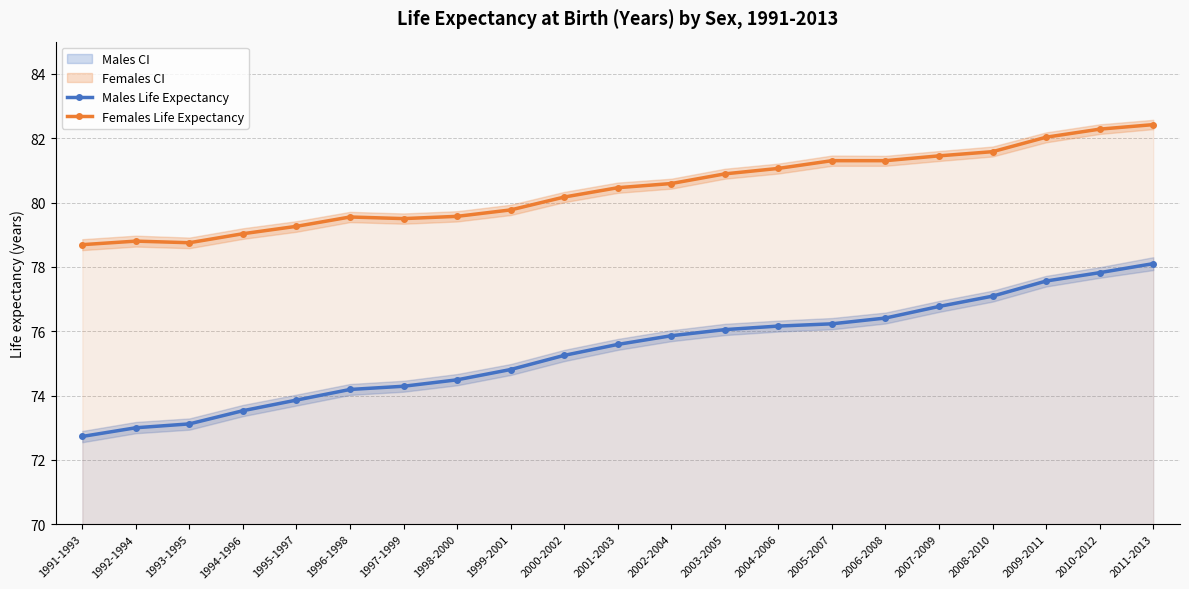

At how many categories does at least one series exceed 81?

8